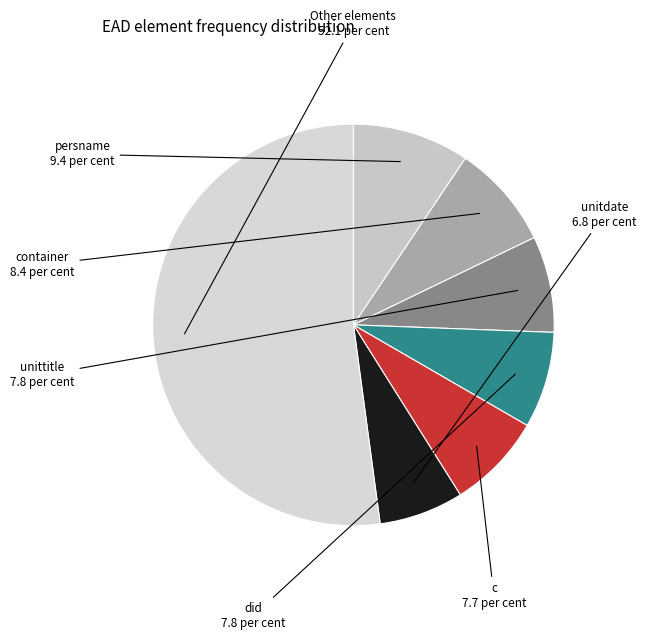

Does Other elements account for over 50% of the chart?

Yes